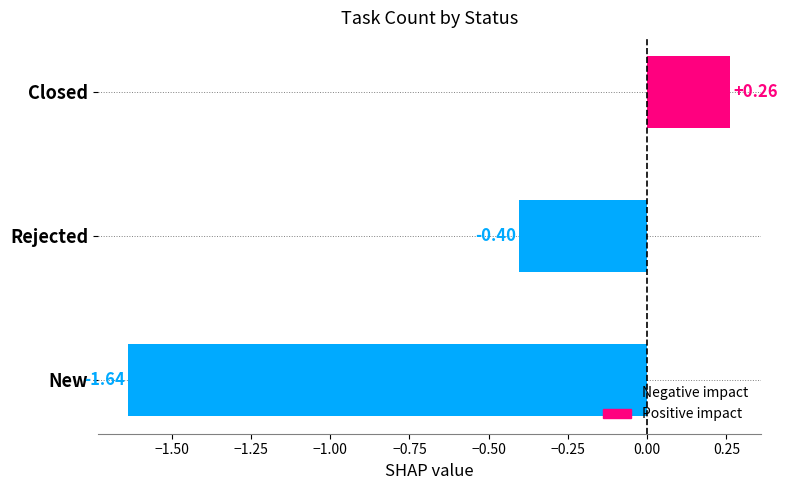

Which has a higher value, Closed or New?

Closed